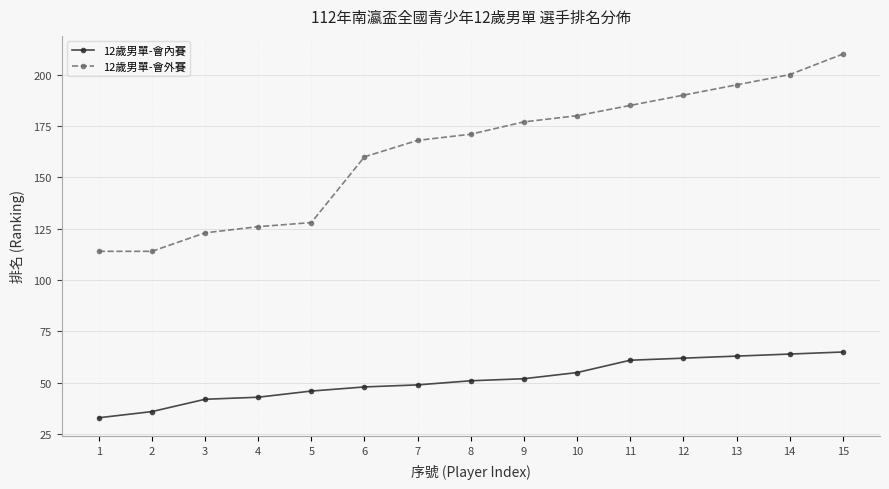

What is the value of the 12歲男單-會外賽 point at the 1st from the left?

114